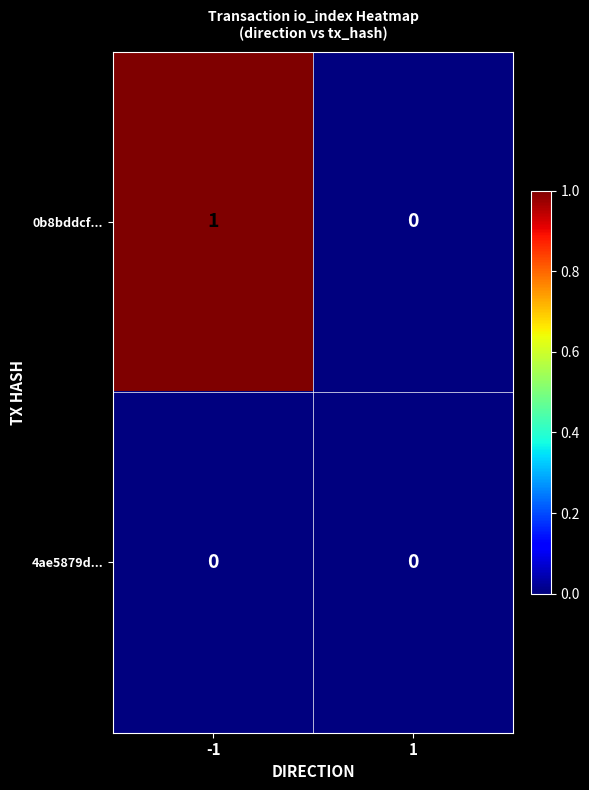

How many values in 0b8bddcf... are above zero?

1